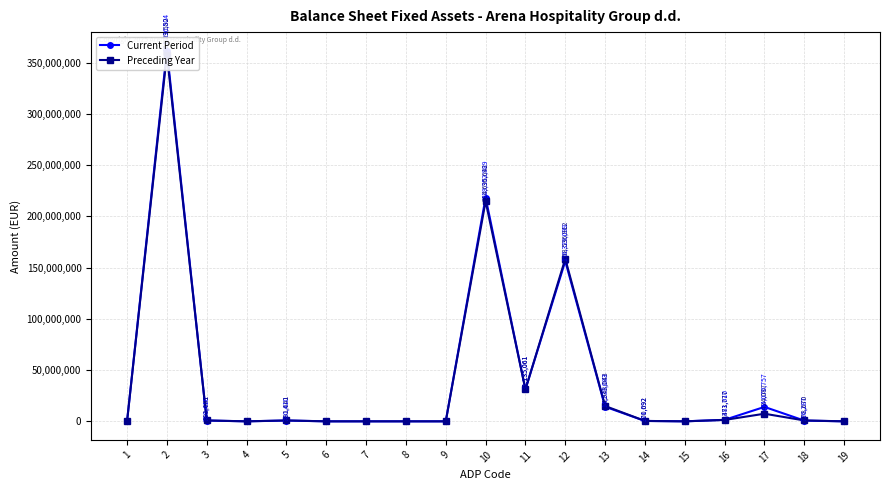

What is the maximum value shown in the chart?

361636504